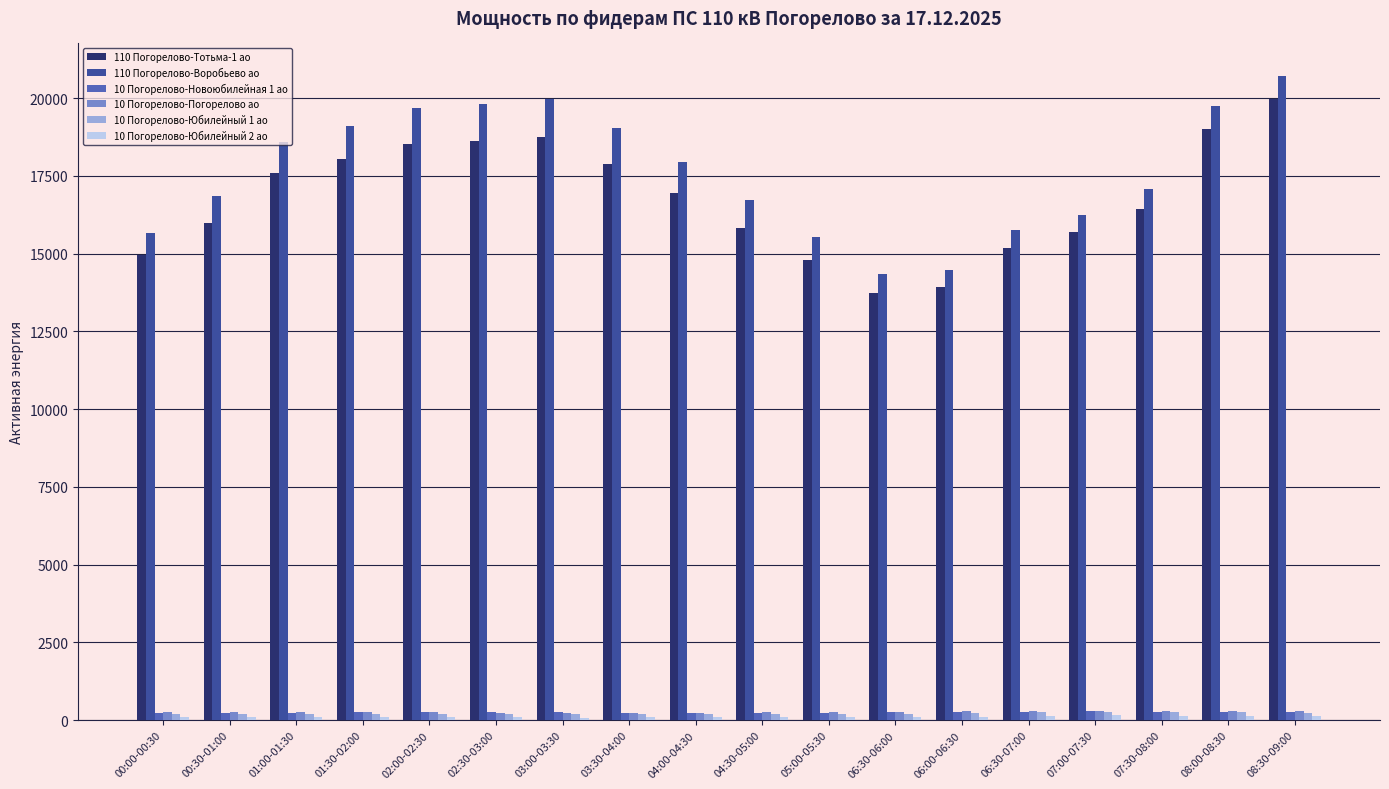

True or false: 110 Погорелово-Воробьево ао has a value of 25407.4 at 06:30-06:00.

False